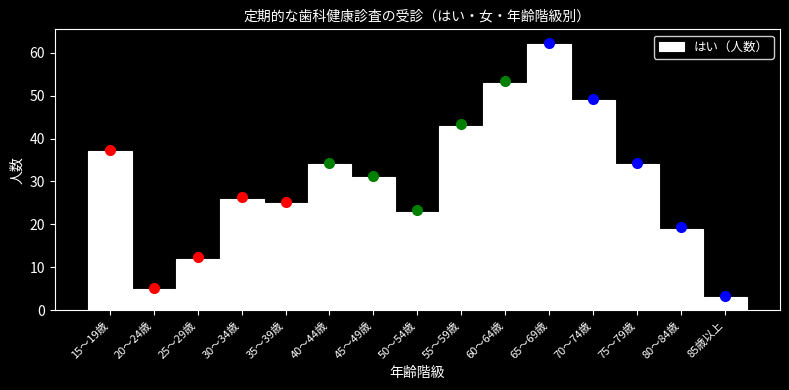

Reading right to left, extract all data points from this chart.

3	19	34	49	62	53	43	23	31	34	25	26	12	5	37